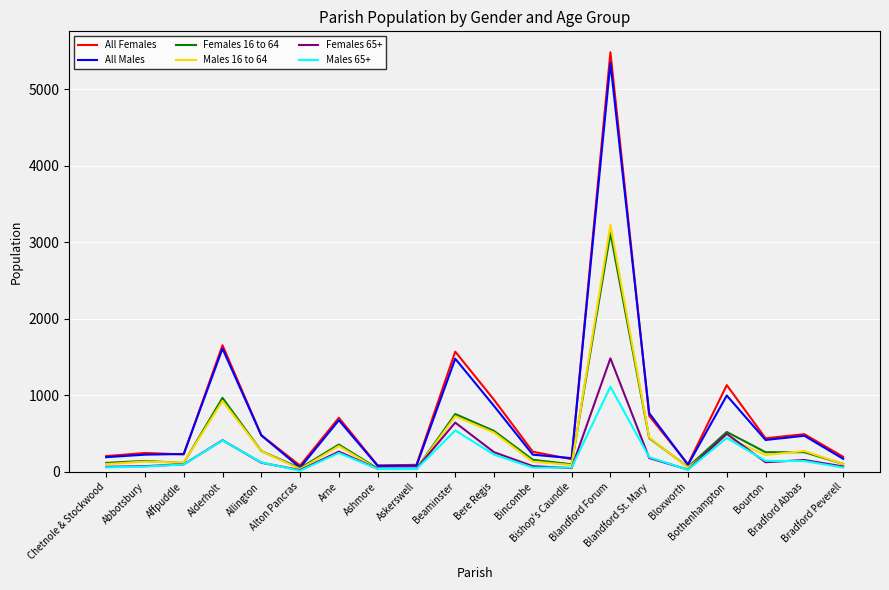

Which series has the widest spread of values?

All Females